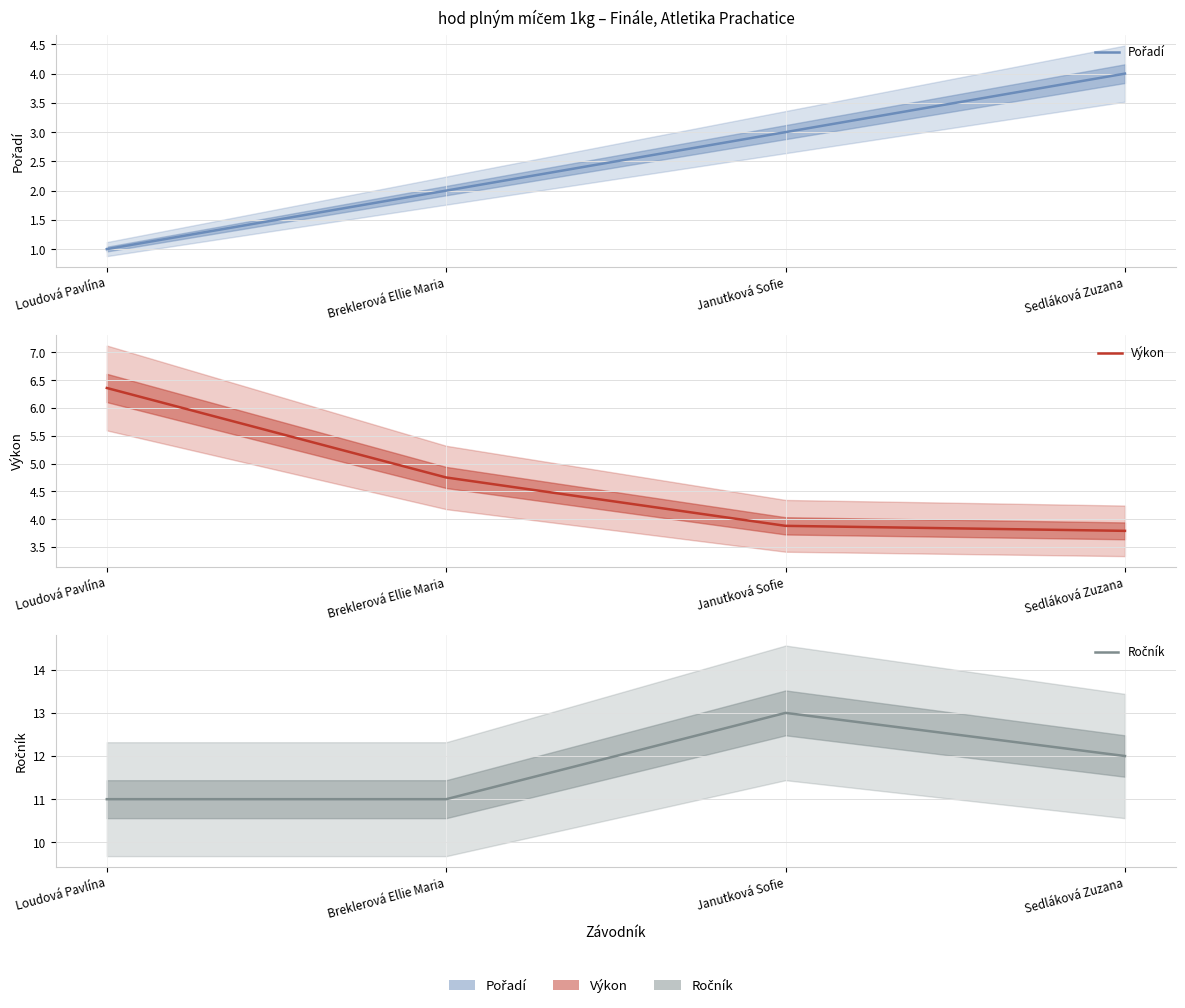

What is the difference between the maximum and second lowest values in the Výkon series?

2.5